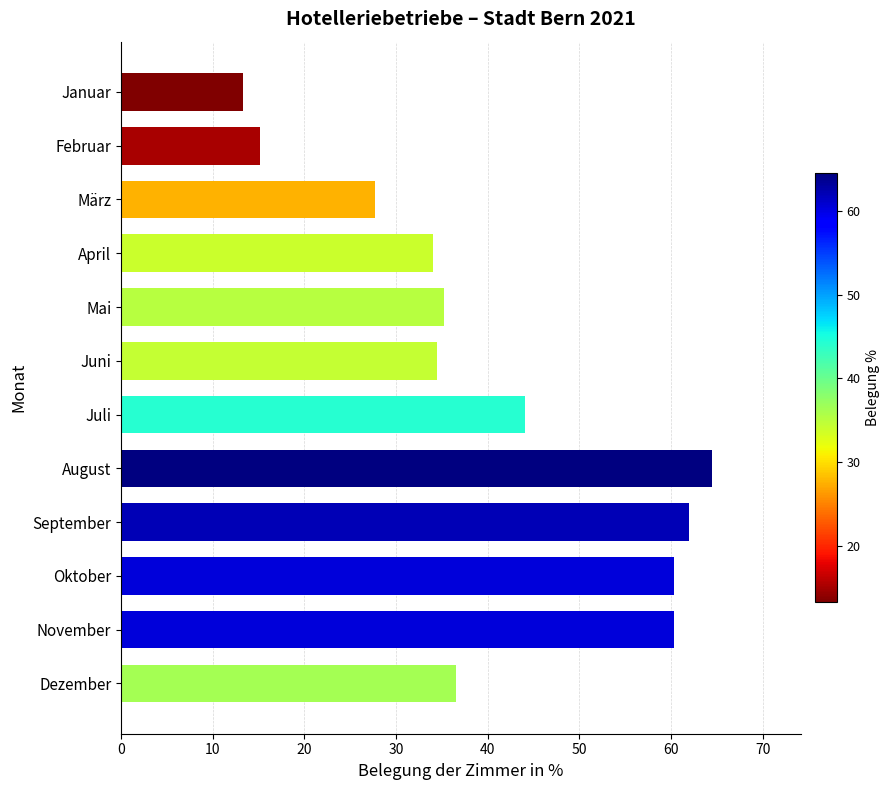

What is the change in value from September to Dezember?

-25.5